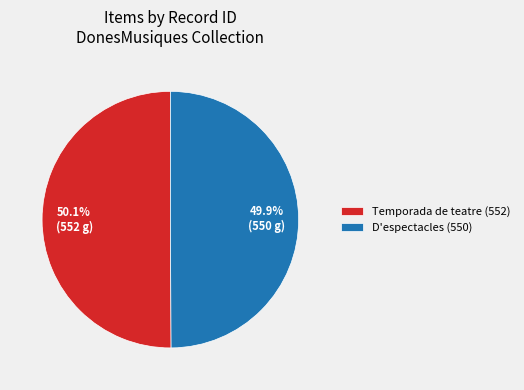

Approximately how many times larger is the value at Temporada de teatre (552) compared to D'espectacles (550)?

1.0